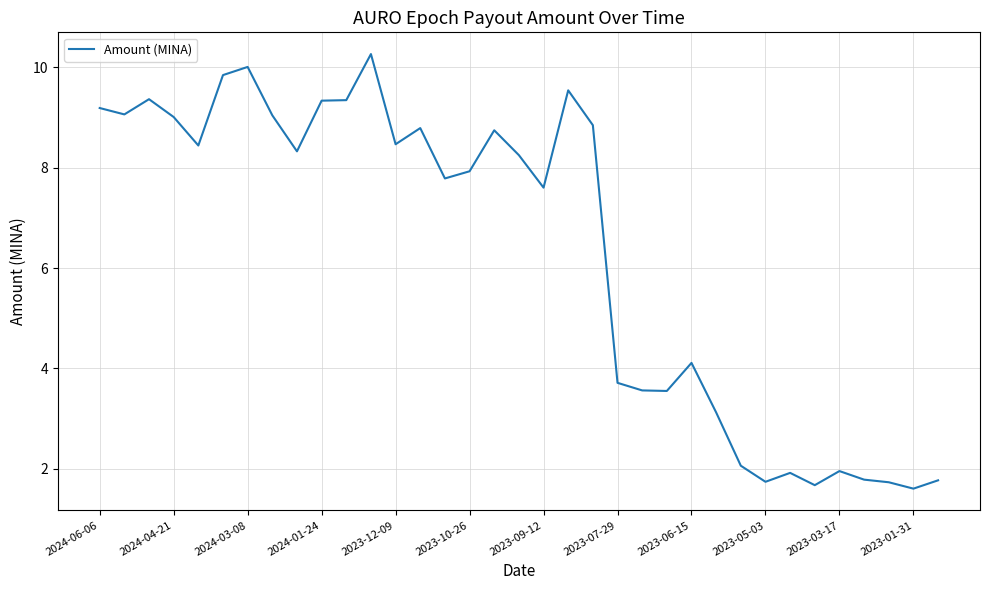

What is the minimum value shown in the chart?

1.6